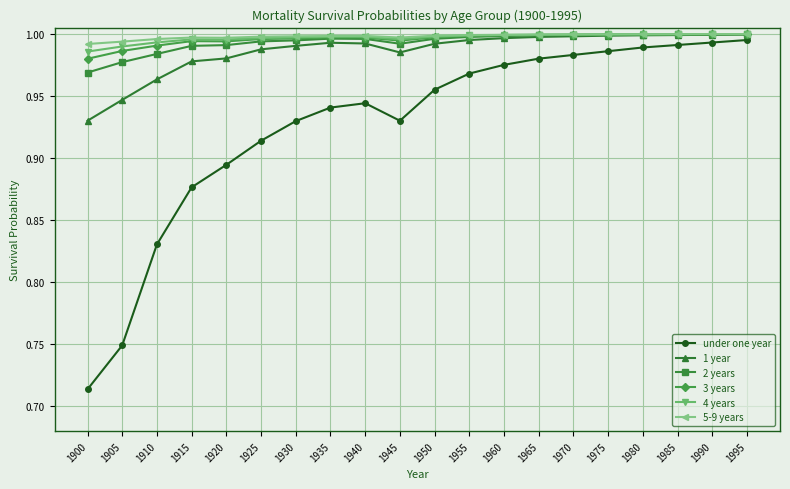

At which label is 2 years closest to 0?

1900